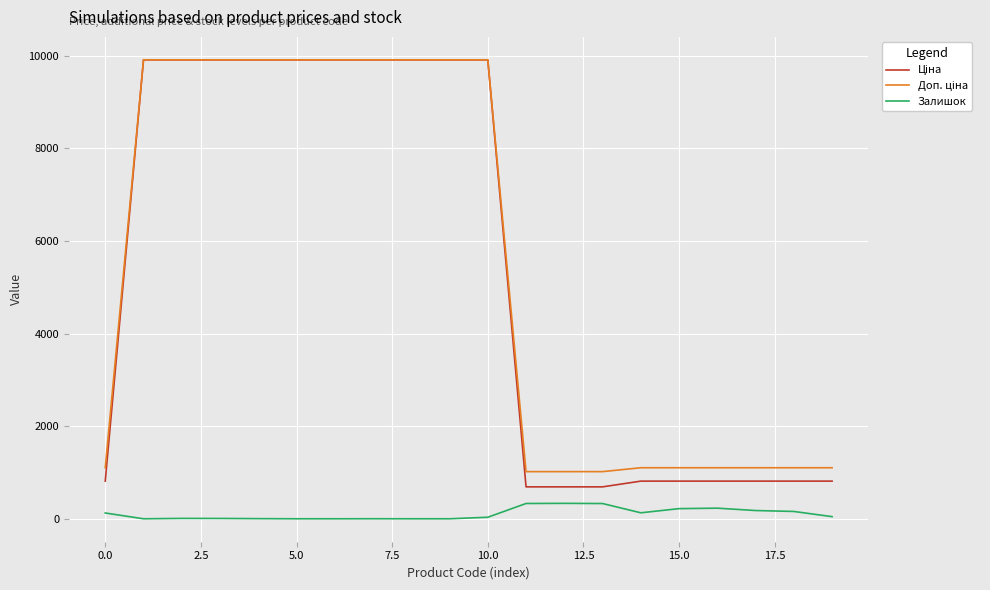

What is the maximum value shown in the chart?

9908.5